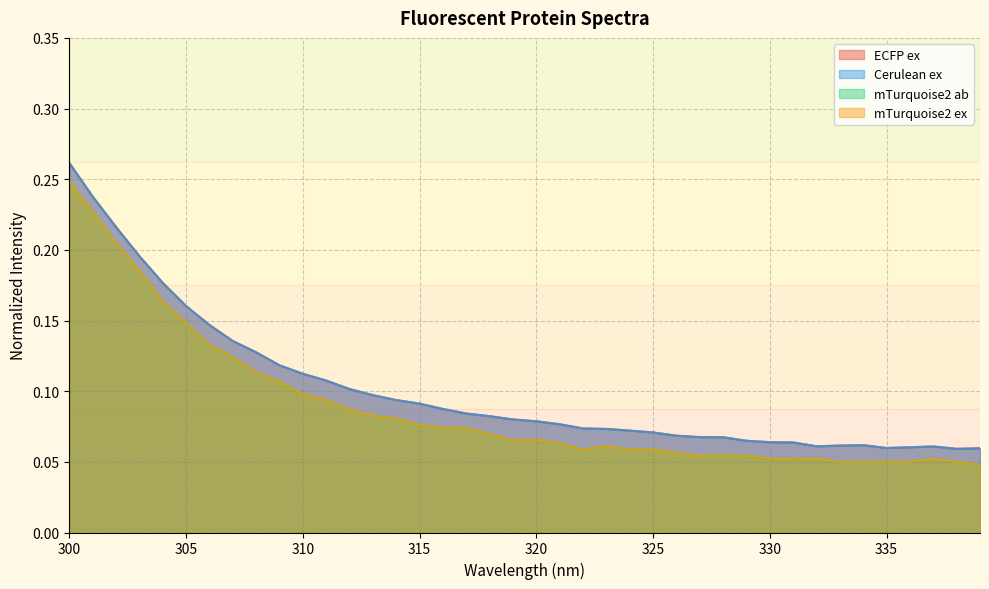

Reading left to right, what are all the values shown in this chart?

ECFP ex: 300=0.3	301=0.2	302=0.2	303=0.2	304=0.2	305=0.2	306=0.1	307=0.1	308=0.1	309=0.1	310=0.1	311=0.1	312=0.1	313=0.1	314=0.1	315=0.1	316=0.1	317=0.1	318=0.1	319=0.1	320=0.1	321=0.1	322=0.1	323=0.1	324=0.1	325=0.1	326=0.1	327=0.1	328=0.1	329=0.1	330=0.1	331=0.1	332=0.1	333=0.1	334=0.1	335=0.1	336=0.1	337=0.1	338=0.1	339=0.1
Cerulean ex: 300=0.3	301=0.2	302=0.2	303=0.2	304=0.2	305=0.2	306=0.1	307=0.1	308=0.1	309=0.1	310=0.1	311=0.1	312=0.1	313=0.1	314=0.1	315=0.1	316=0.1	317=0.1	318=0.1	319=0.1	320=0.1	321=0.1	322=0.1	323=0.1	324=0.1	325=0.1	326=0.1	327=0.1	328=0.1	329=0.1	330=0.1	331=0.1	332=0.1	333=0.1	334=0.1	335=0.1	336=0.1	337=0.1	338=0.1	339=0.1
mTurquoise2 ab: 300=0.2	301=0.2	302=0.2	303=0.2	304=0.2	305=0.1	306=0.1	307=0.1	308=0.1	309=0.1	310=0.1	311=0.1	312=0.1	313=0.1	314=0.1	315=0.1	316=0.1	317=0.1	318=0.1	319=0.1	320=0.1	321=0.1	322=0.1	323=0.1	324=0.1	325=0.1	326=0.1	327=0.1	328=0.1	329=0.1	330=0.1	331=0.1	332=0.1	333=0.1	334=0.1	335=0.1	336=0.1	337=0.1	338=0.1	339=0.0
mTurquoise2 ex: 300=0.2	301=0.2	302=0.2	303=0.2	304=0.2	305=0.1	306=0.1	307=0.1	308=0.1	309=0.1	310=0.1	311=0.1	312=0.1	313=0.1	314=0.1	315=0.1	316=0.1	317=0.1	318=0.1	319=0.1	320=0.1	321=0.1	322=0.1	323=0.1	324=0.1	325=0.1	326=0.1	327=0.1	328=0.1	329=0.1	330=0.1	331=0.1	332=0.1	333=0.1	334=0.1	335=0.1	336=0.1	337=0.1	338=0.1	339=0.0